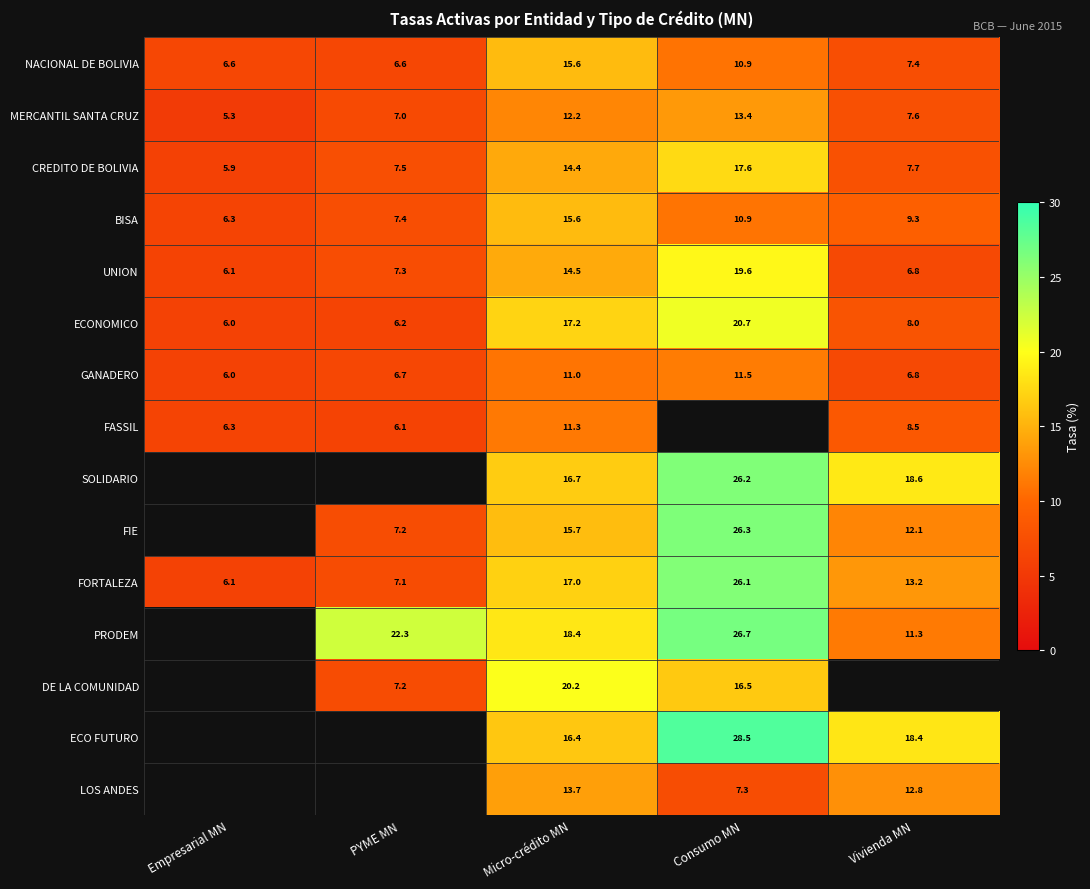

Which has a higher value, Empresarial MN or Vivienda MN?

Vivienda MN